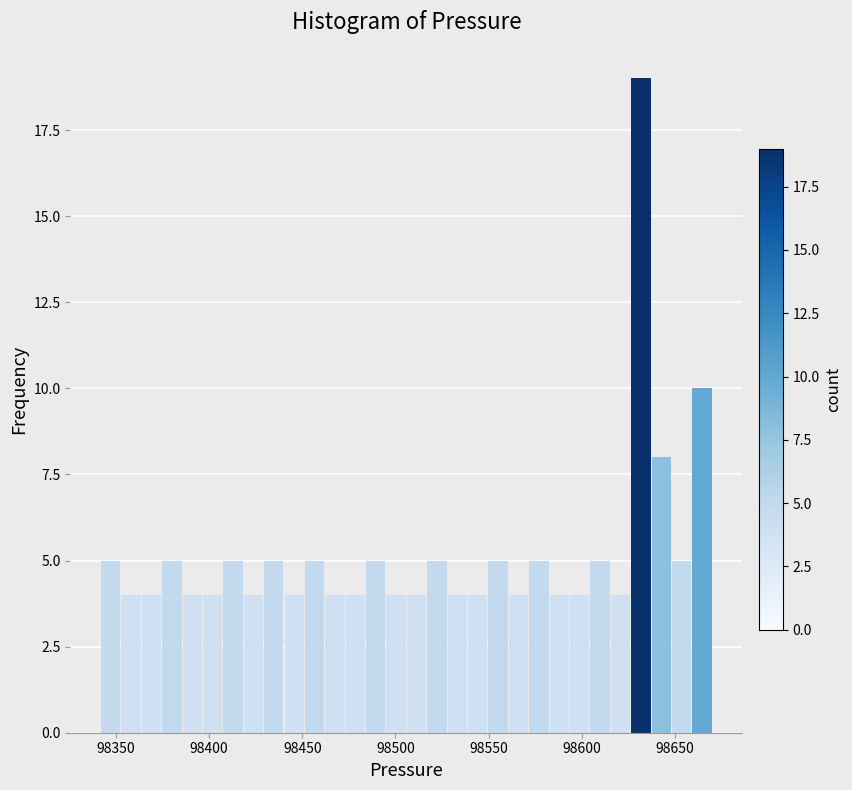

Around what value on the x-axis is the tallest bar? Give the approximate position of its centre, as read against the axis.

98630